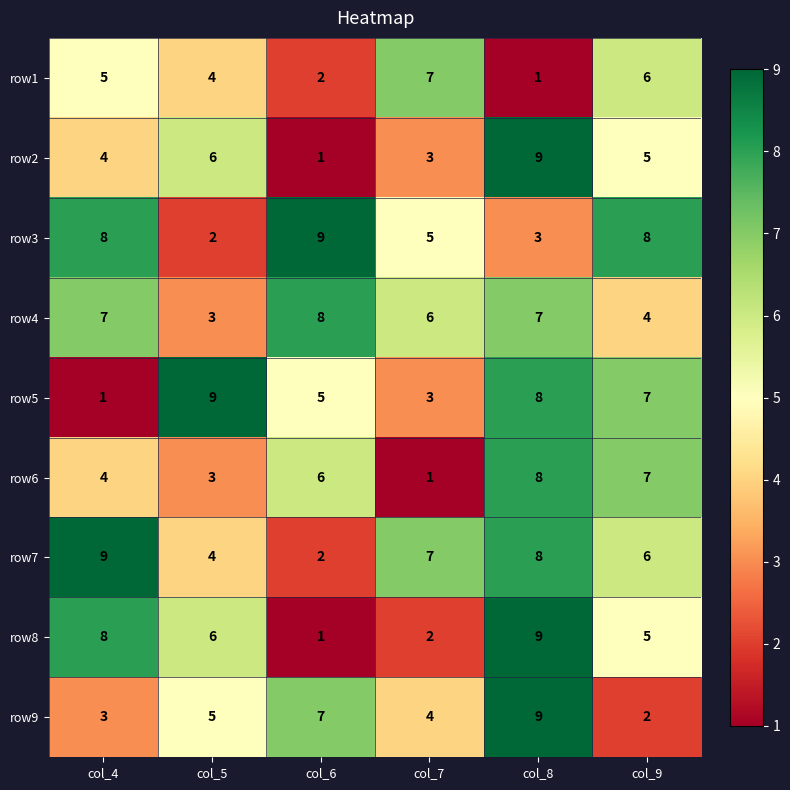

How many data points does each series have?

6